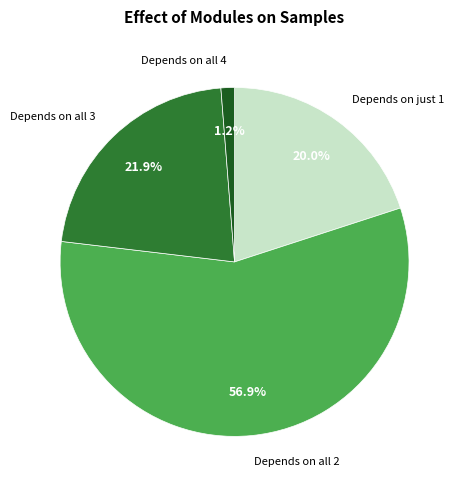

What is the largest slice in the pie chart?

Depends on all 2